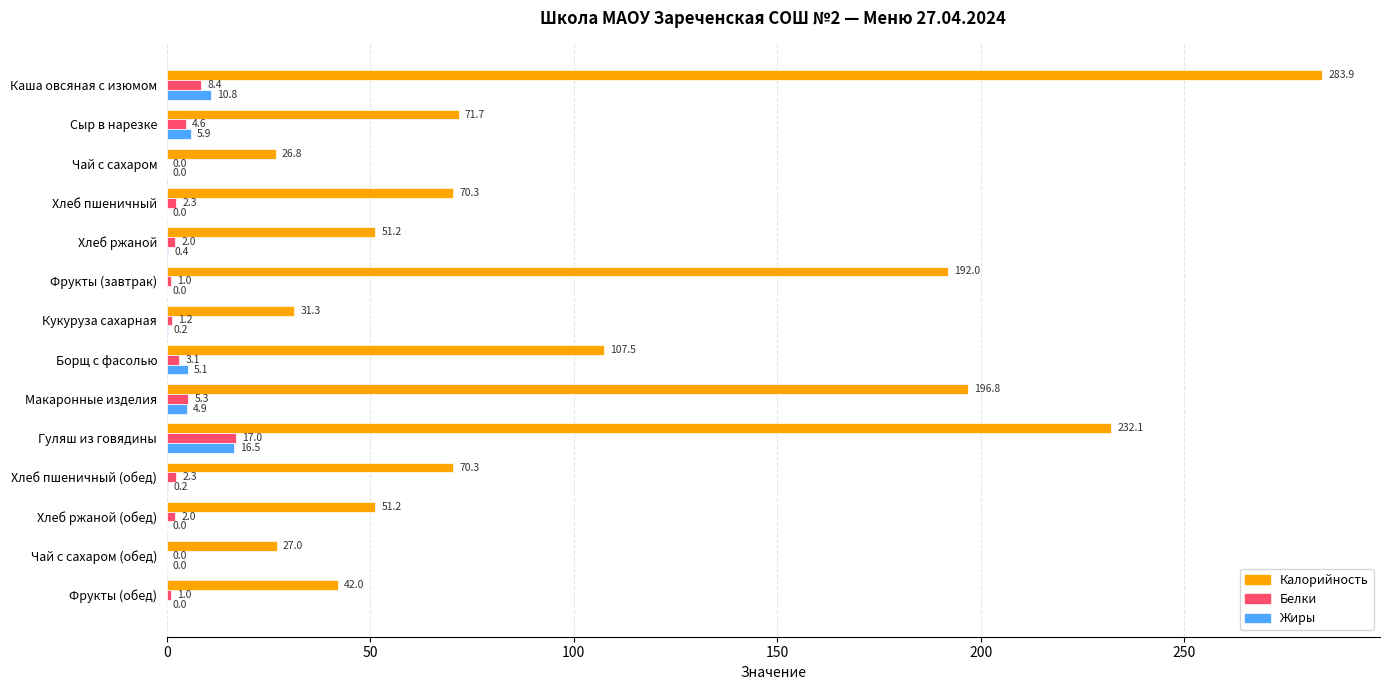

True or false: Жиры has a value of 0.0 at Чай с сахаром.

True